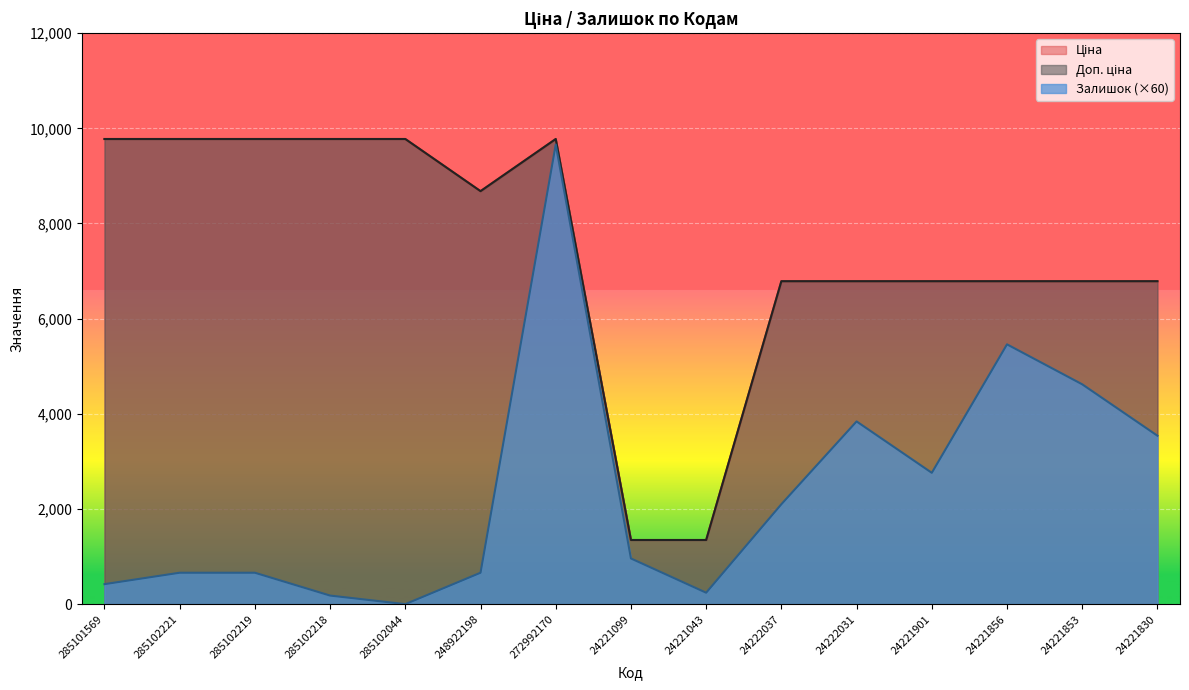

List the labels in order of Залишок value, smallest first.

285102044, 285102218, 24221043, 285101569, 285102221, 285102219, 248922198, 24221099, 24222037, 24221901, 24221830, 24222031, 24221853, 24221856, 272992170